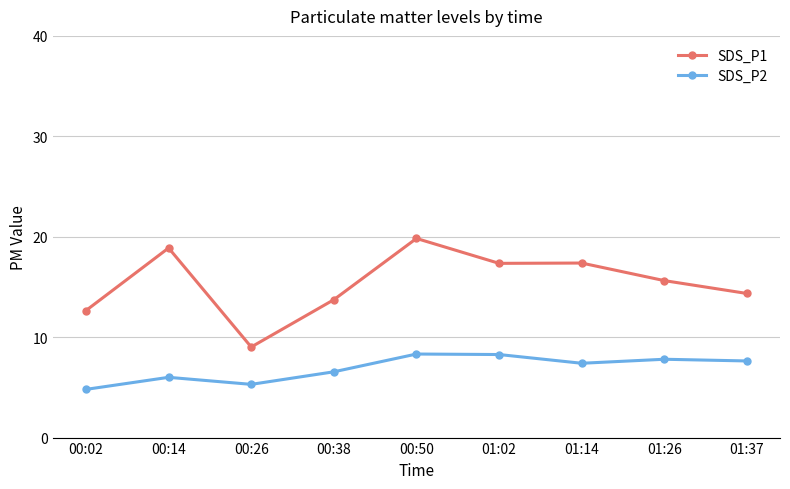

At which category does the chart reach its minimum across all series?

00:02